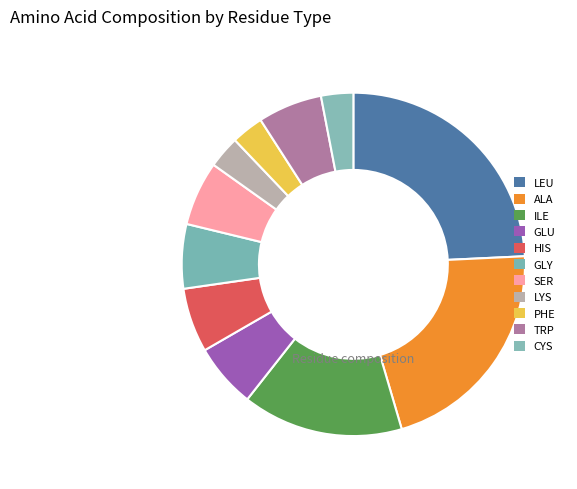

Which slice is the largest?

LEU